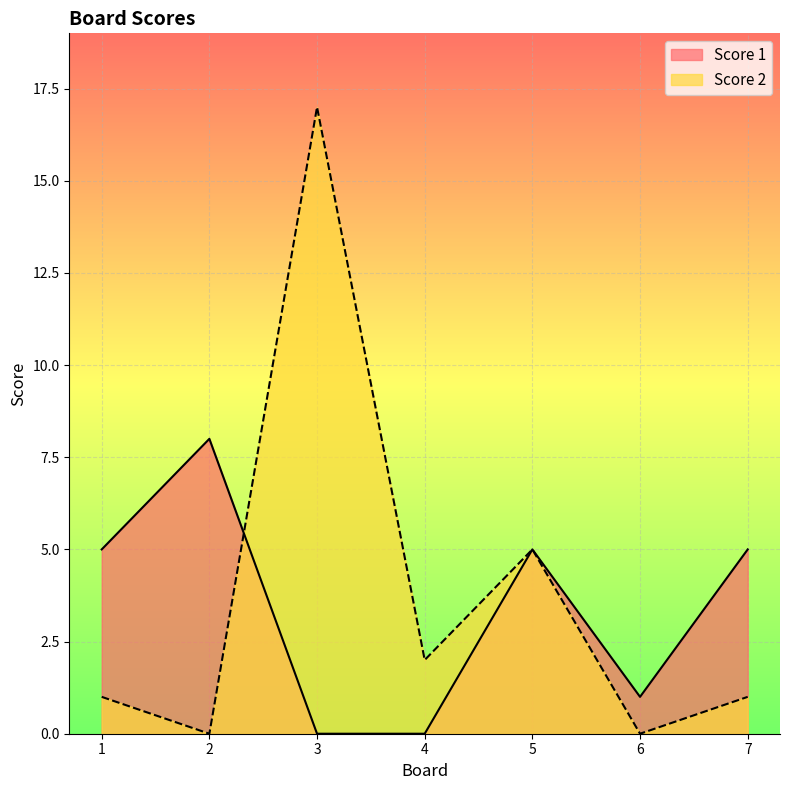

Rank the series by their maximum value, from highest to lowest.

Score 2, Score 1